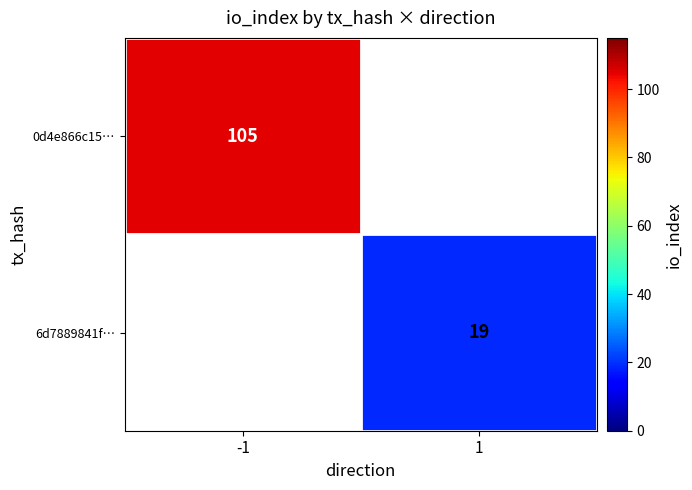

At which category does the chart reach its minimum across all series?

1